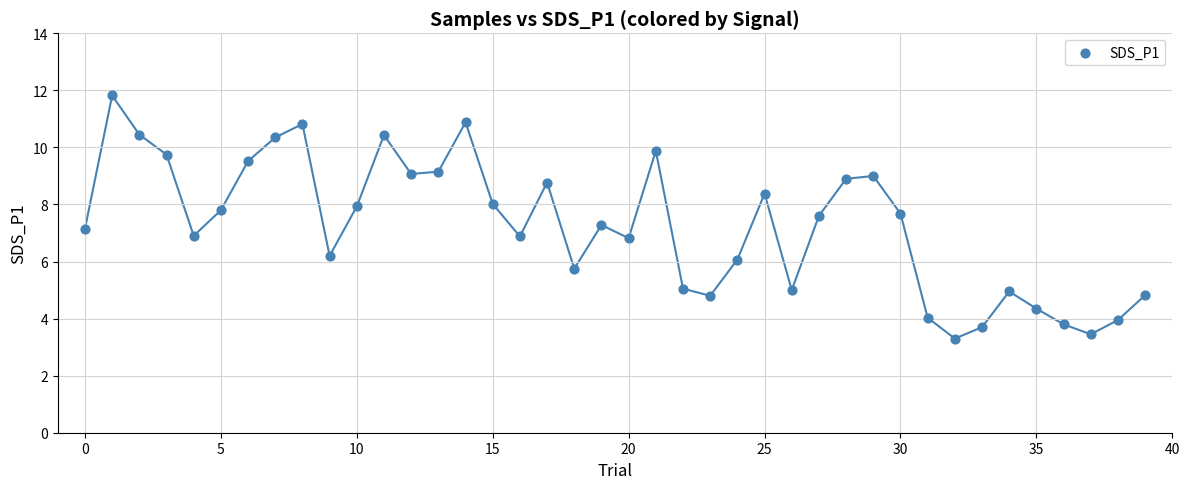

Count the number of points in this scatter plot.

40